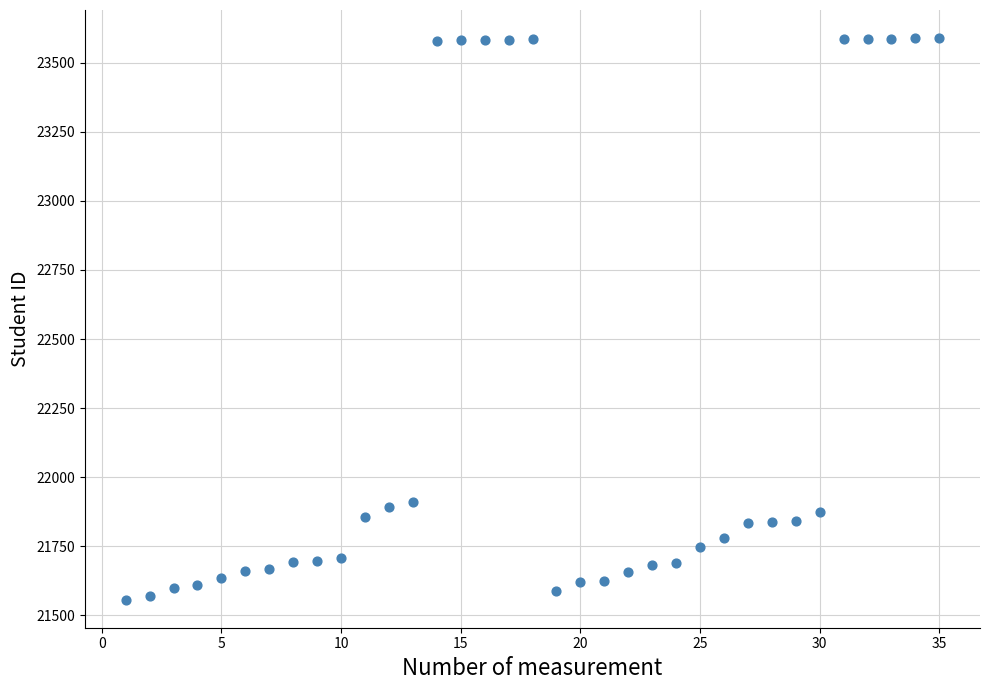

What is the range of X values (max minus min)?

34